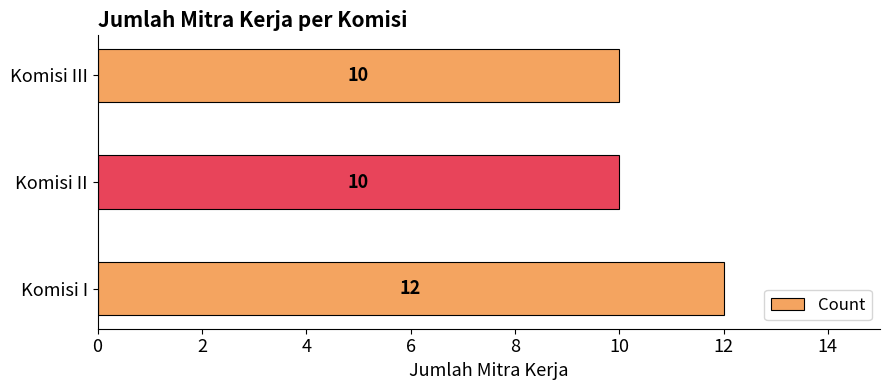

What is the minimum value shown in the chart?

10